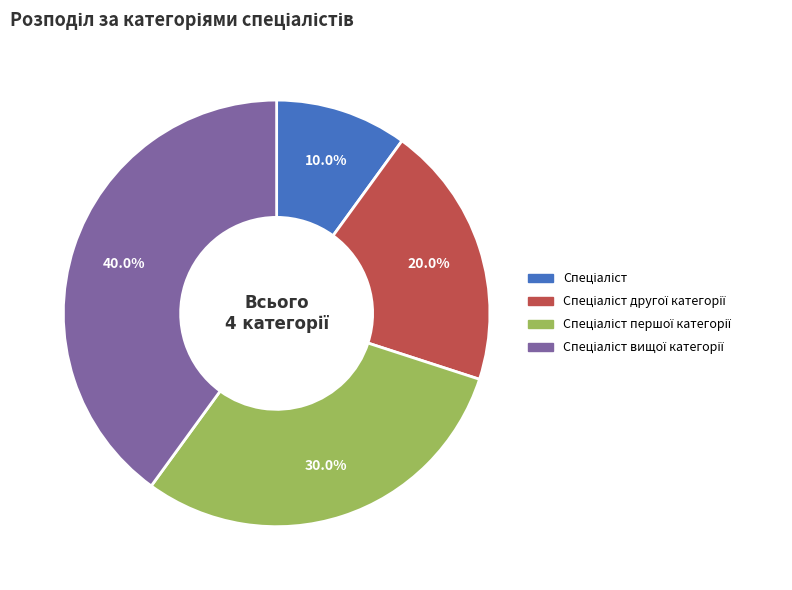

Is there any slice that represents more than half of the pie?

No